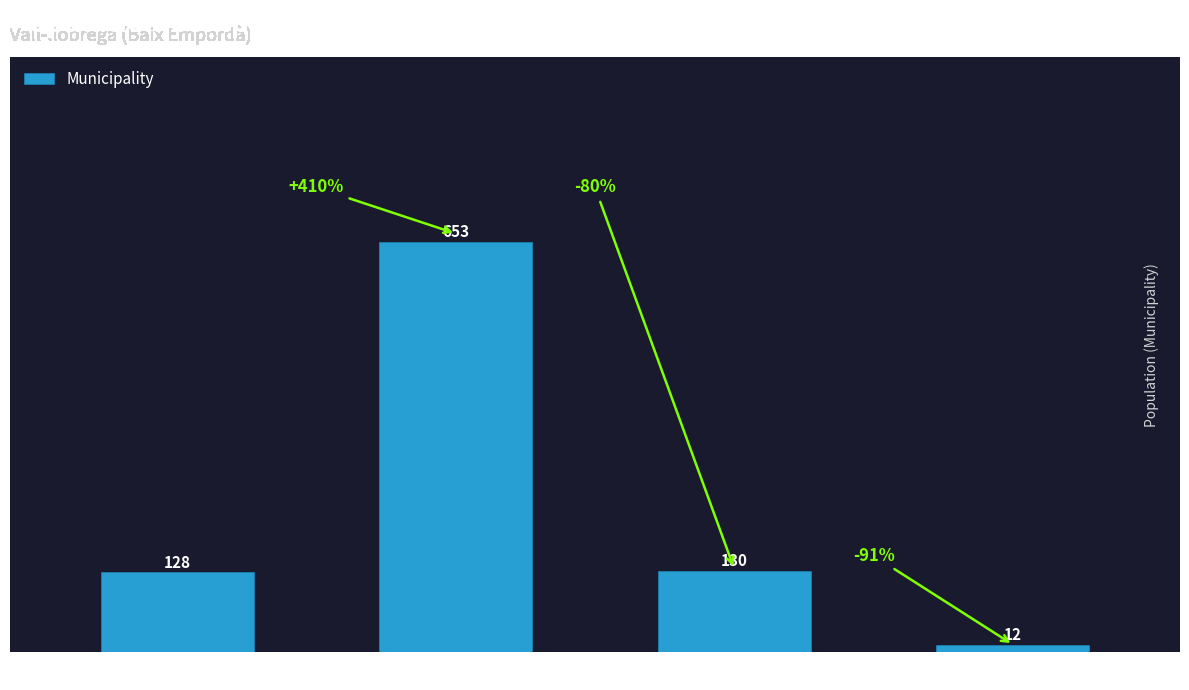

Approximately how many times larger is the value at 65 to 84 years compared to 0 to 14 years?

1.0